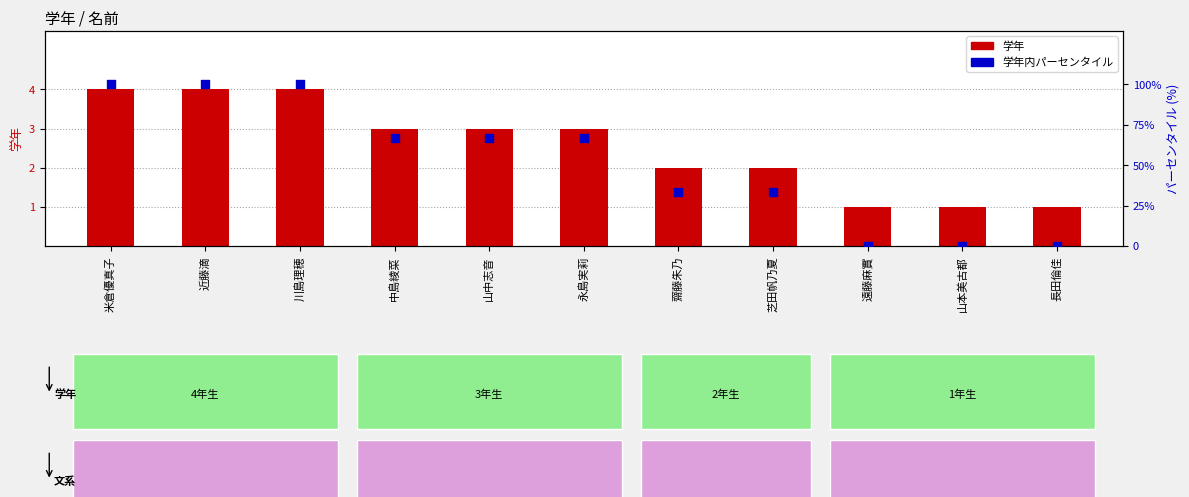

At how many categories does at least one series exceed 36?

6